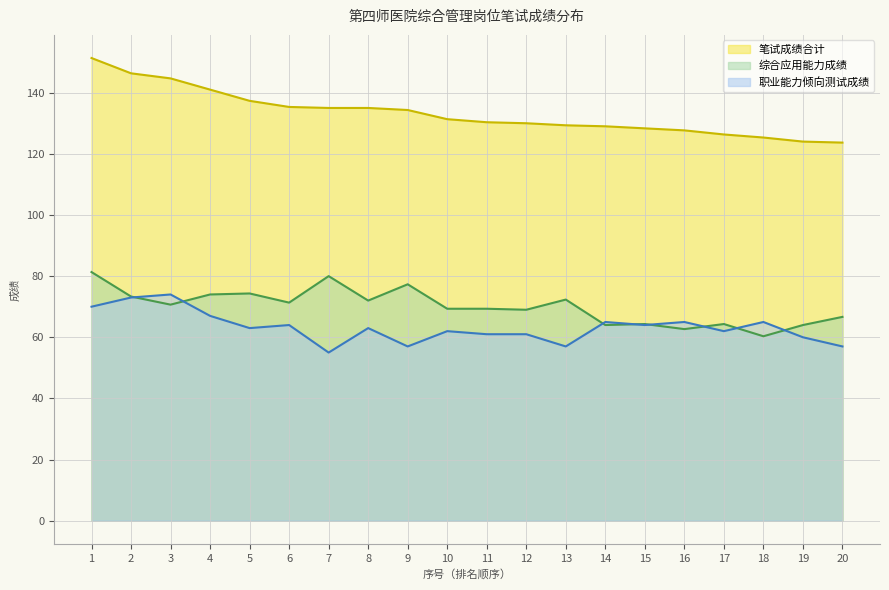

Which series has the largest total across all categories?

笔试成绩合计